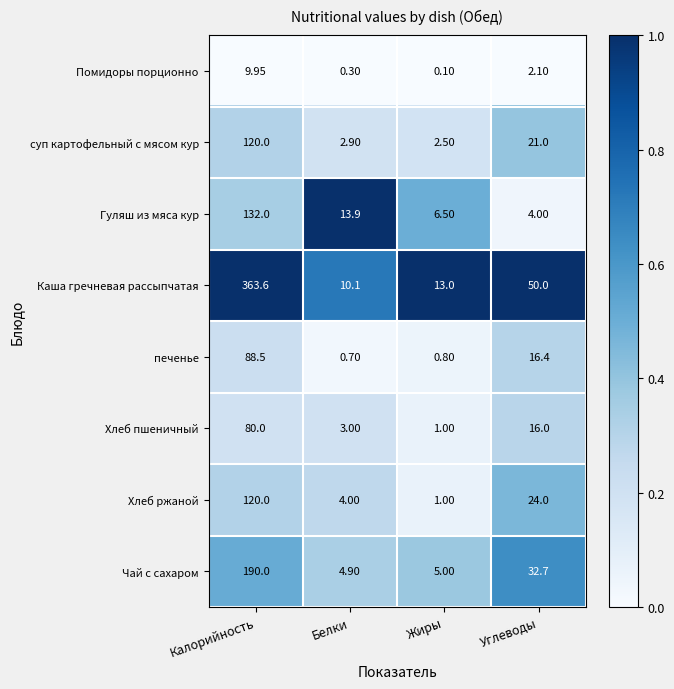

Rank the categories by Хлеб пшеничный value from lowest to highest.

Жиры, Белки, Углеводы, Калорийность